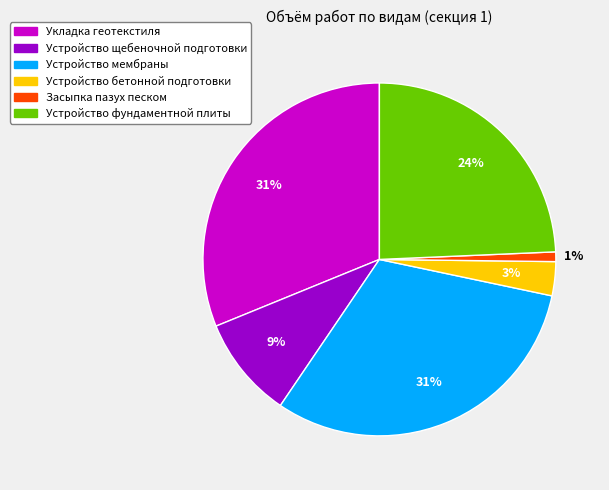

Which has a higher value, Устройство фундаментной плиты or Устройство мембраны?

Устройство мембраны